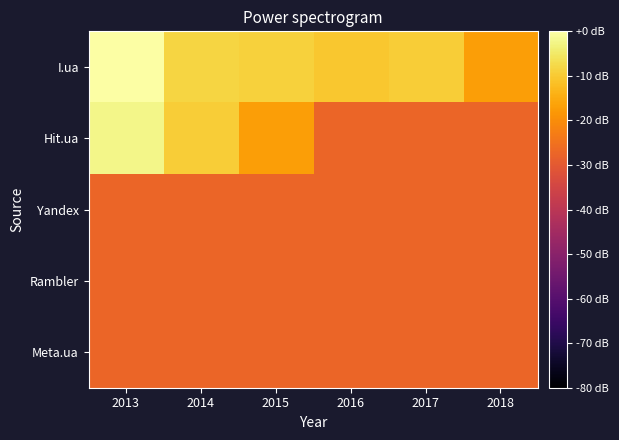

What is the difference between the highest and lowest values at 2015?

18.5